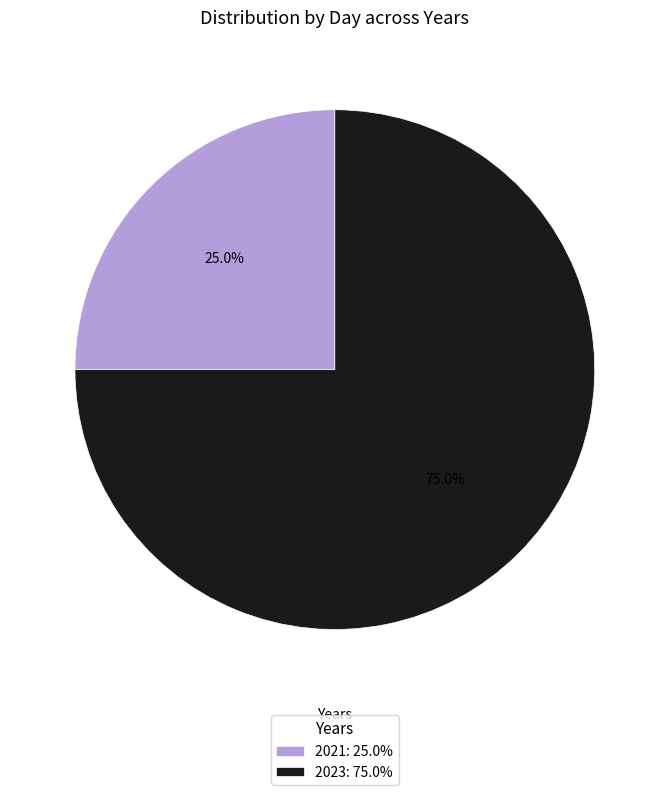

What is the smallest slice in the pie chart?

2021